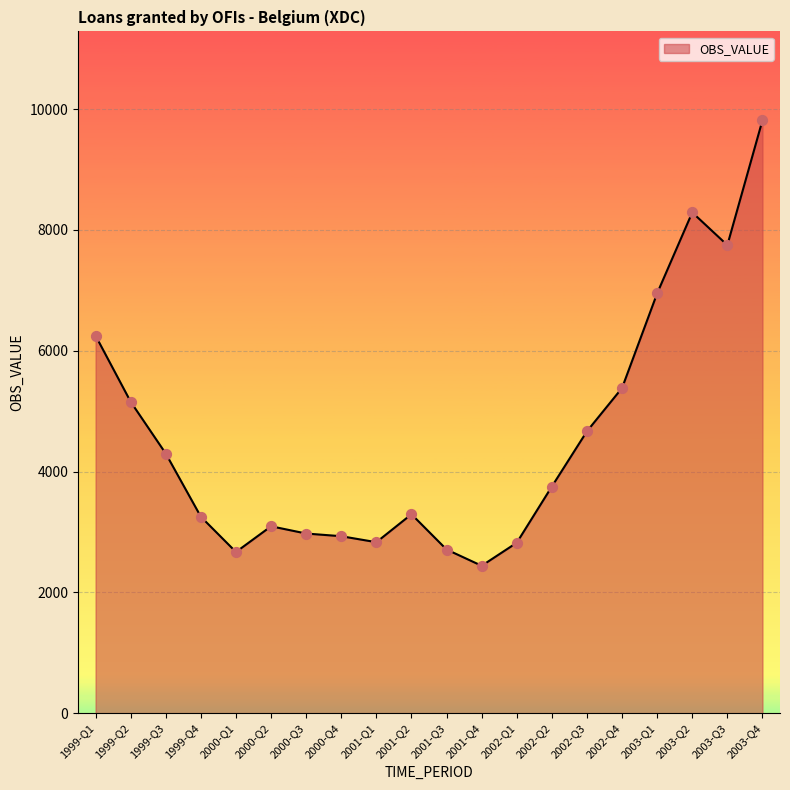

Approximately how many times larger is the value at 1999-Q4 compared to 1999-Q3?

0.8